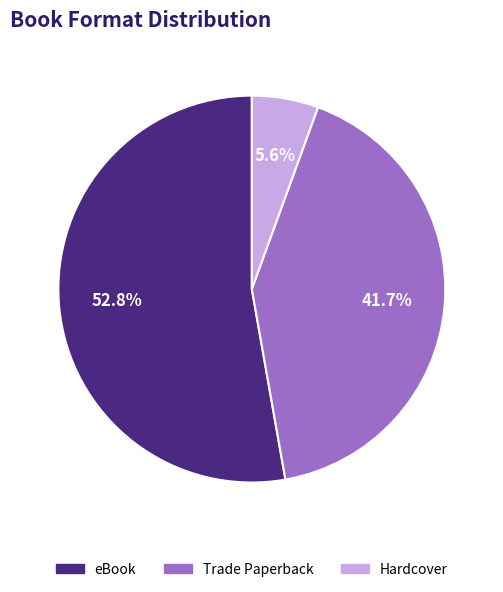

Is there a majority slice in this chart?

Yes